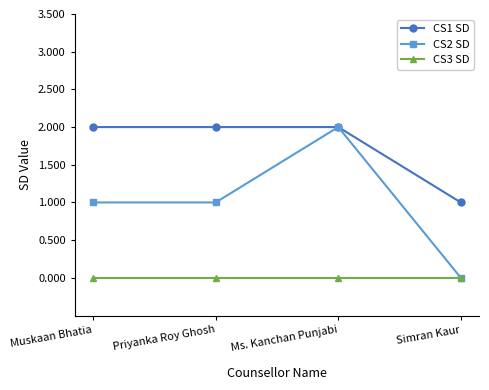

At which label does CS2 SD reach its peak?

Ms. Kanchan Punjabi